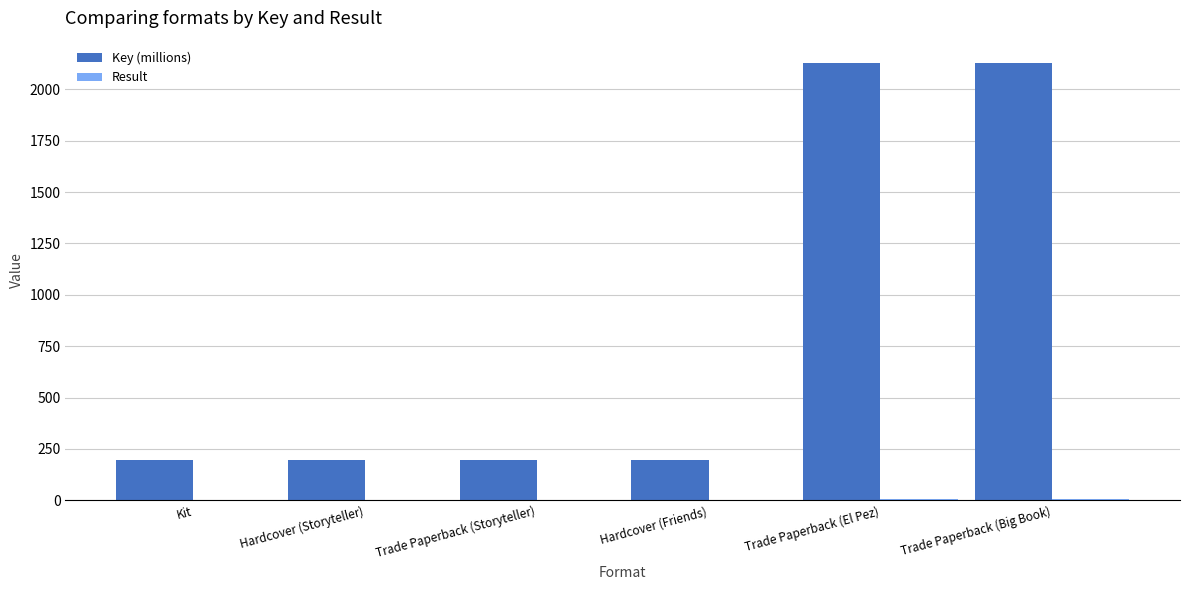

What is the sum of all Key (millions) values?

5038.7